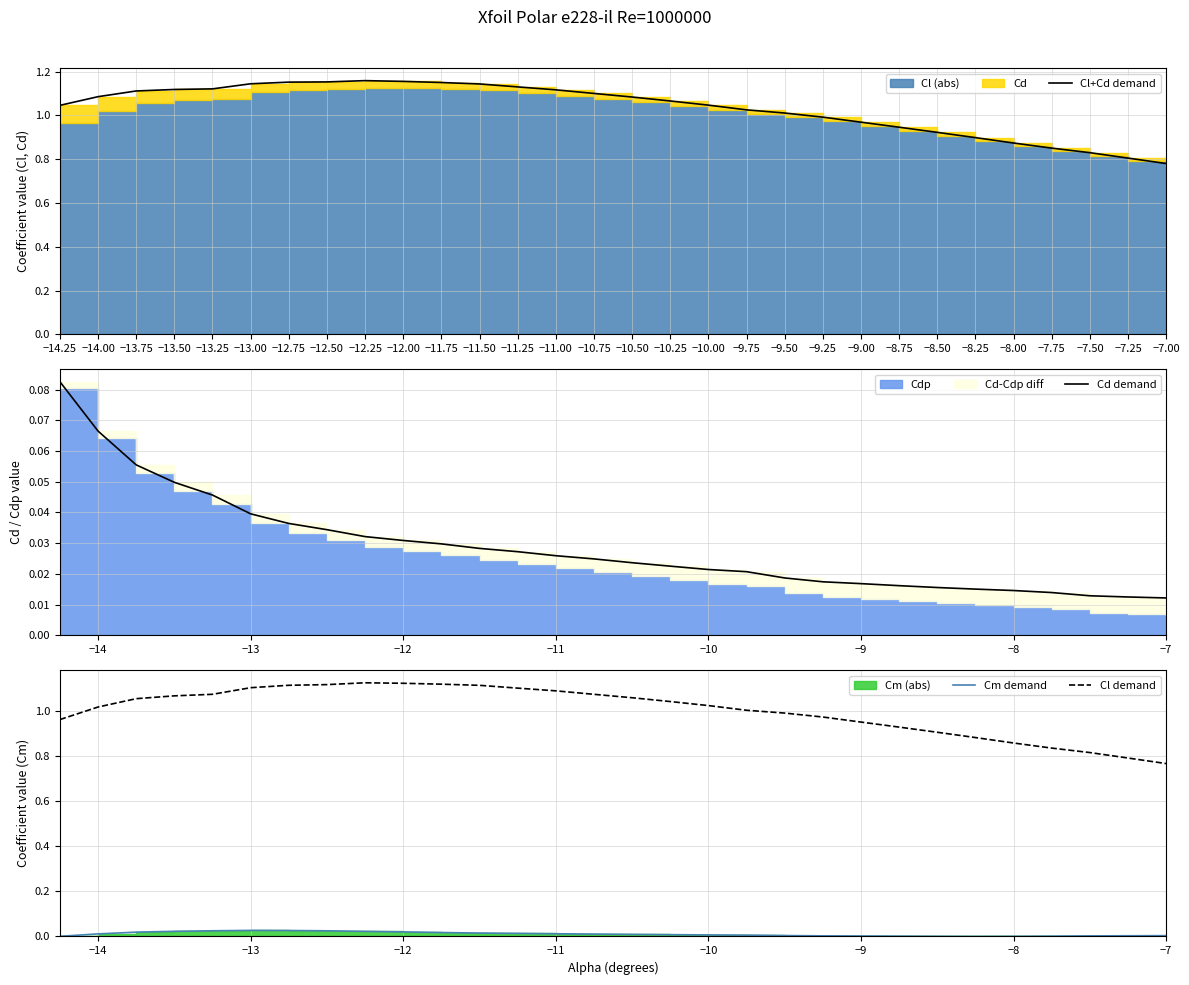

Which category has the highest value across all series?

−12.25